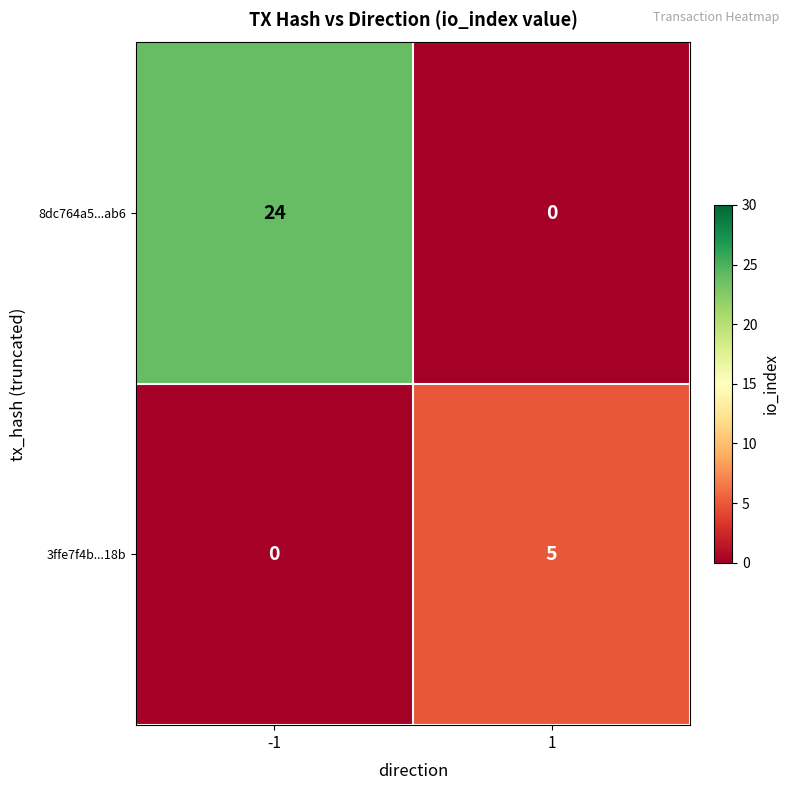

Which label corresponds to the largest value in the chart?

-1